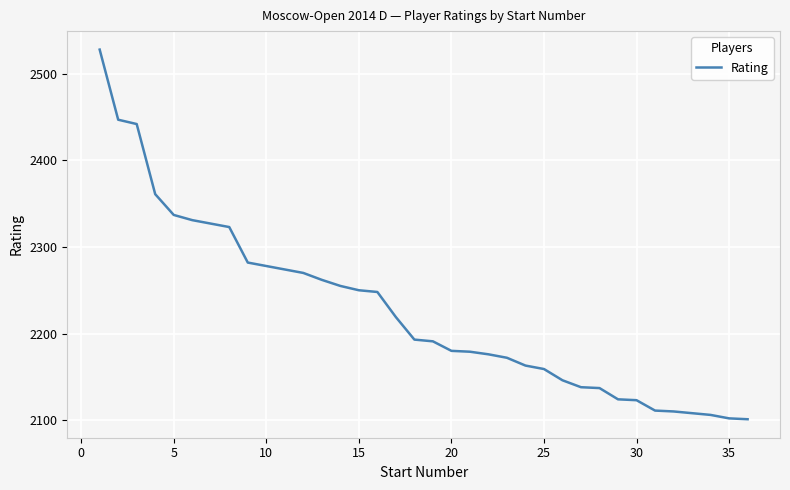

What is the difference between the maximum and minimum values?

427